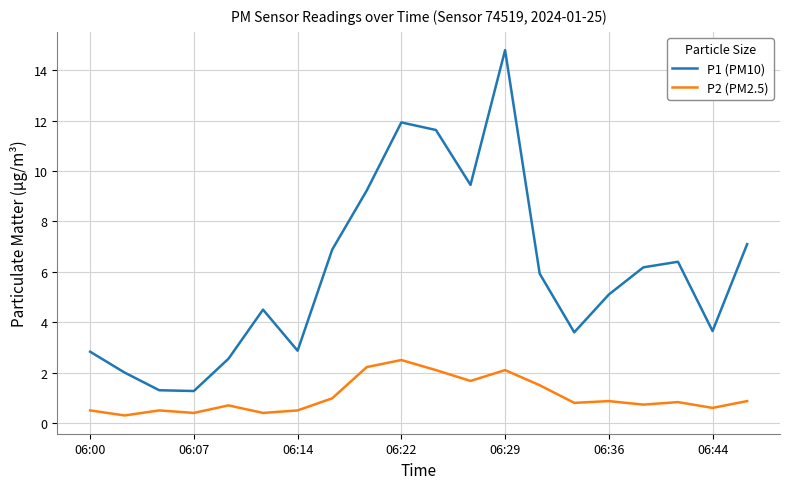

What is the greatest value displayed?

14.8